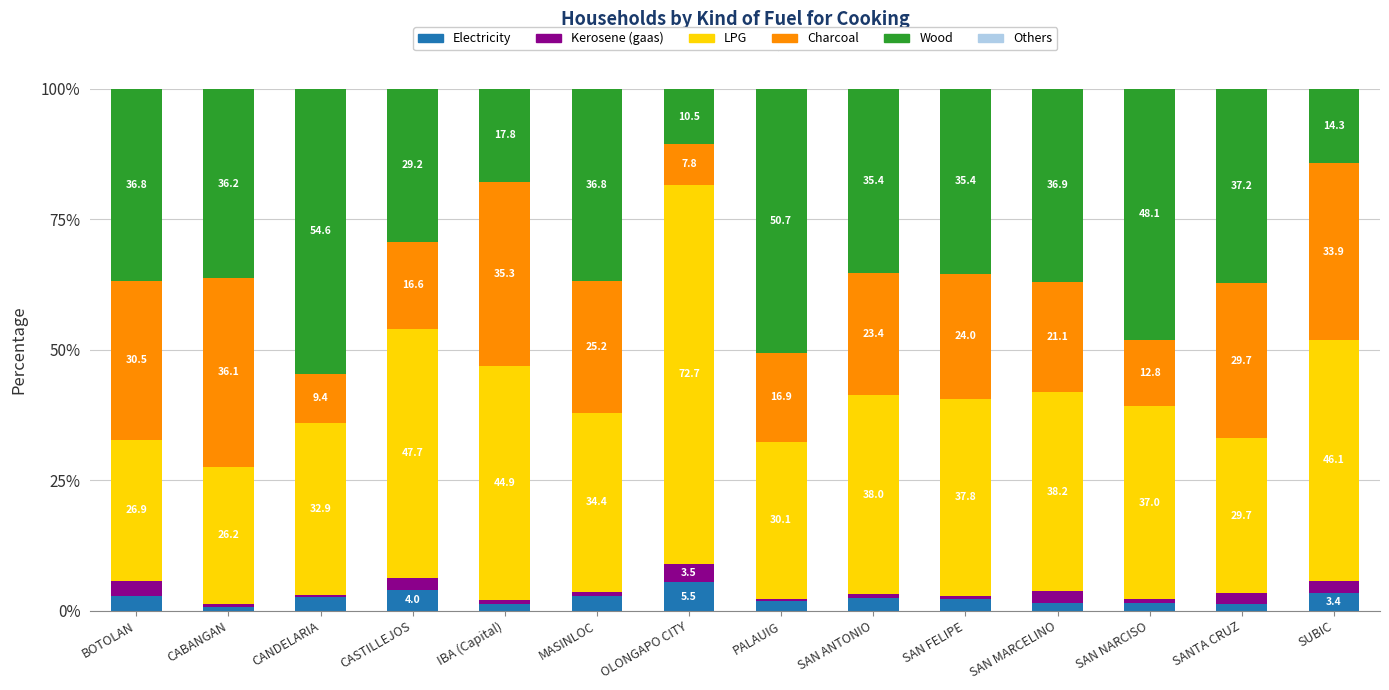

What is the total value across all series at IBA (Capital)?

100.0